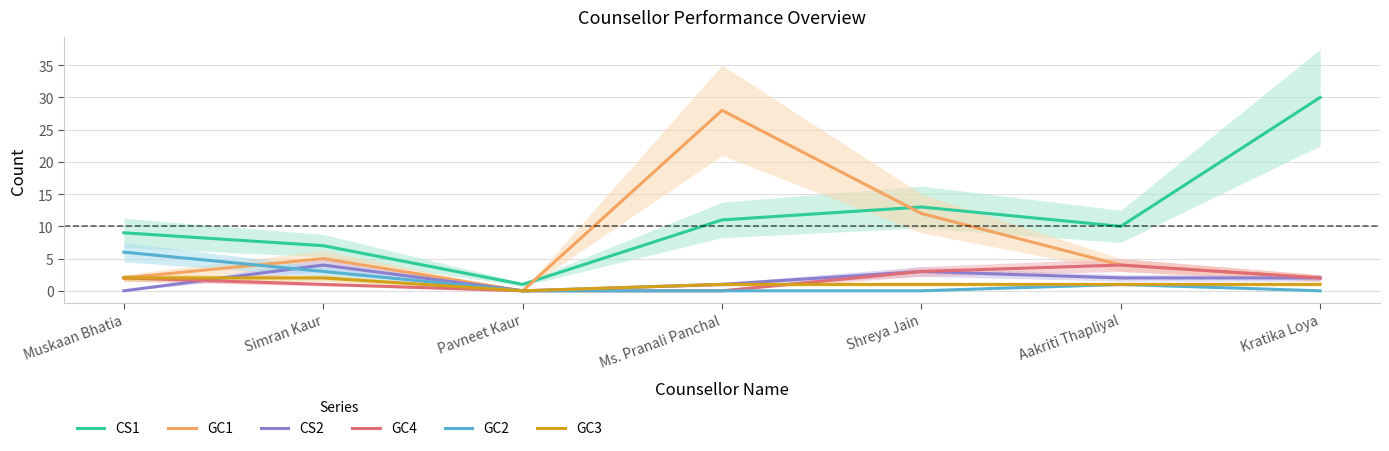

At which category does the chart reach its peak across all series?

Kratika Loya